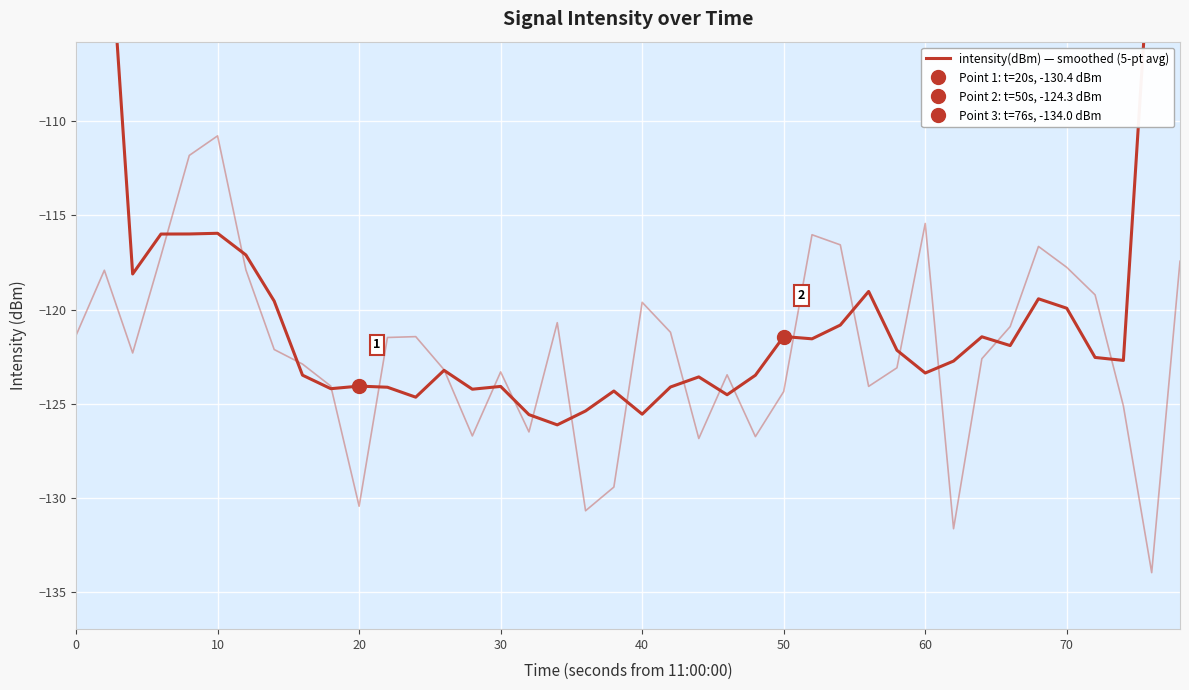

What is the greatest value displayed?

-72.3